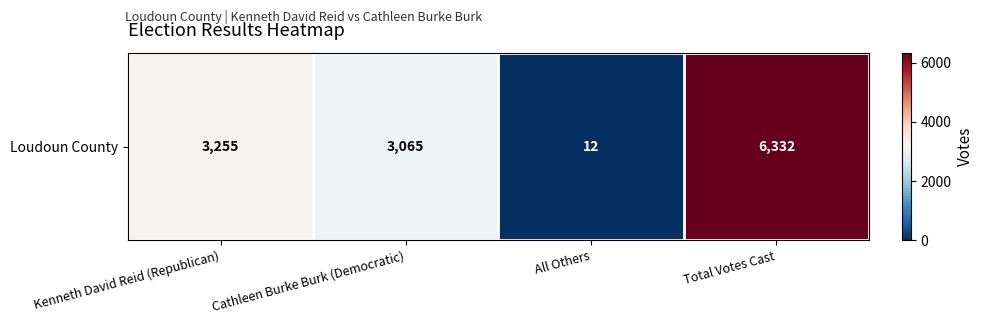

What is the greatest value displayed?

6332